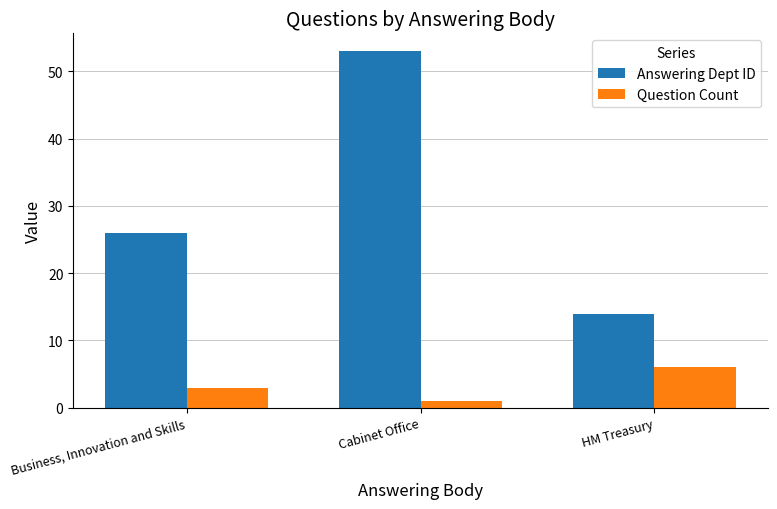

Rank the series by their average value, from highest to lowest.

Answering Dept ID, Question Count